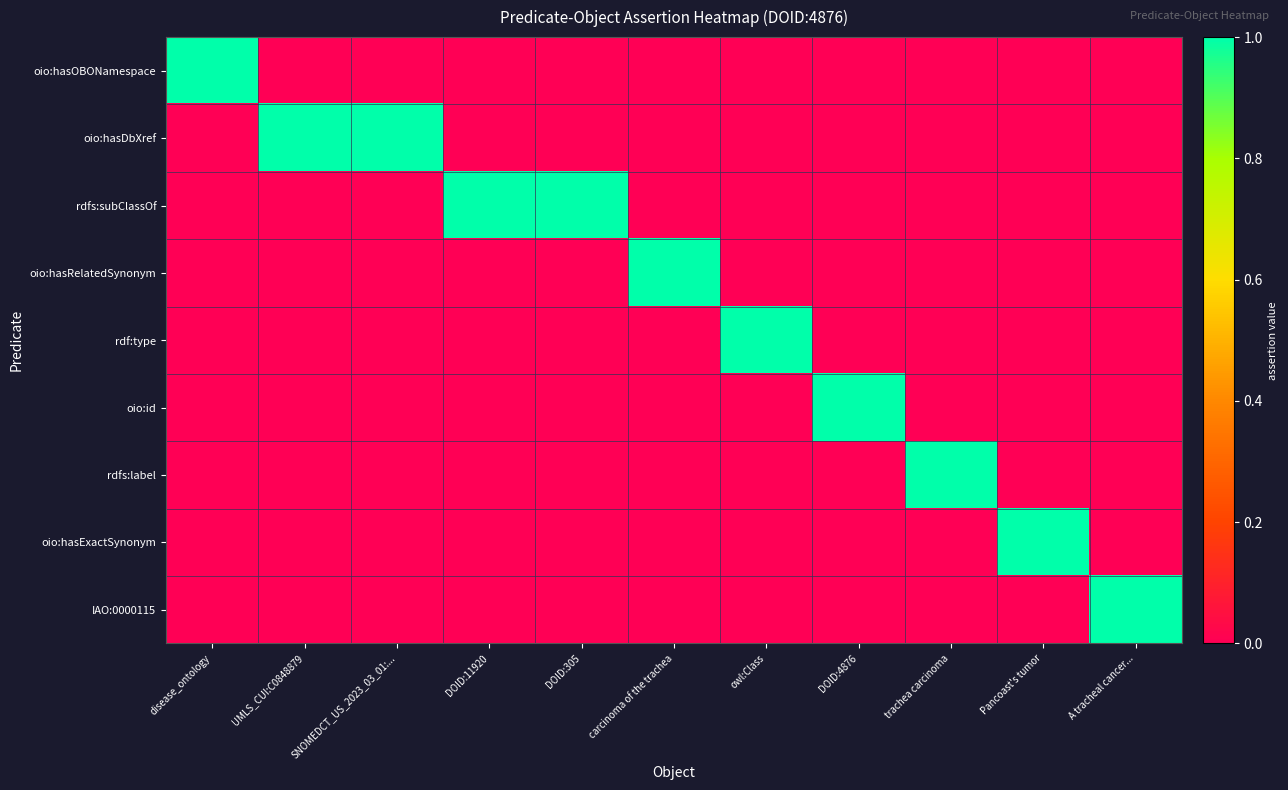

What is the maximum value shown in the chart?

1